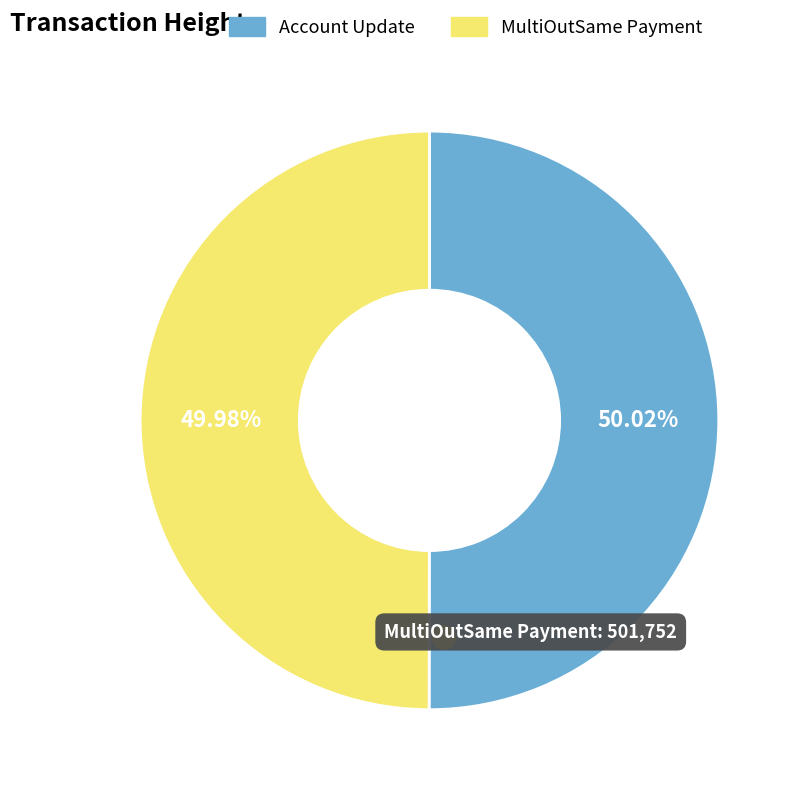

True or false: 501752 accounts for 63% of the total.

False